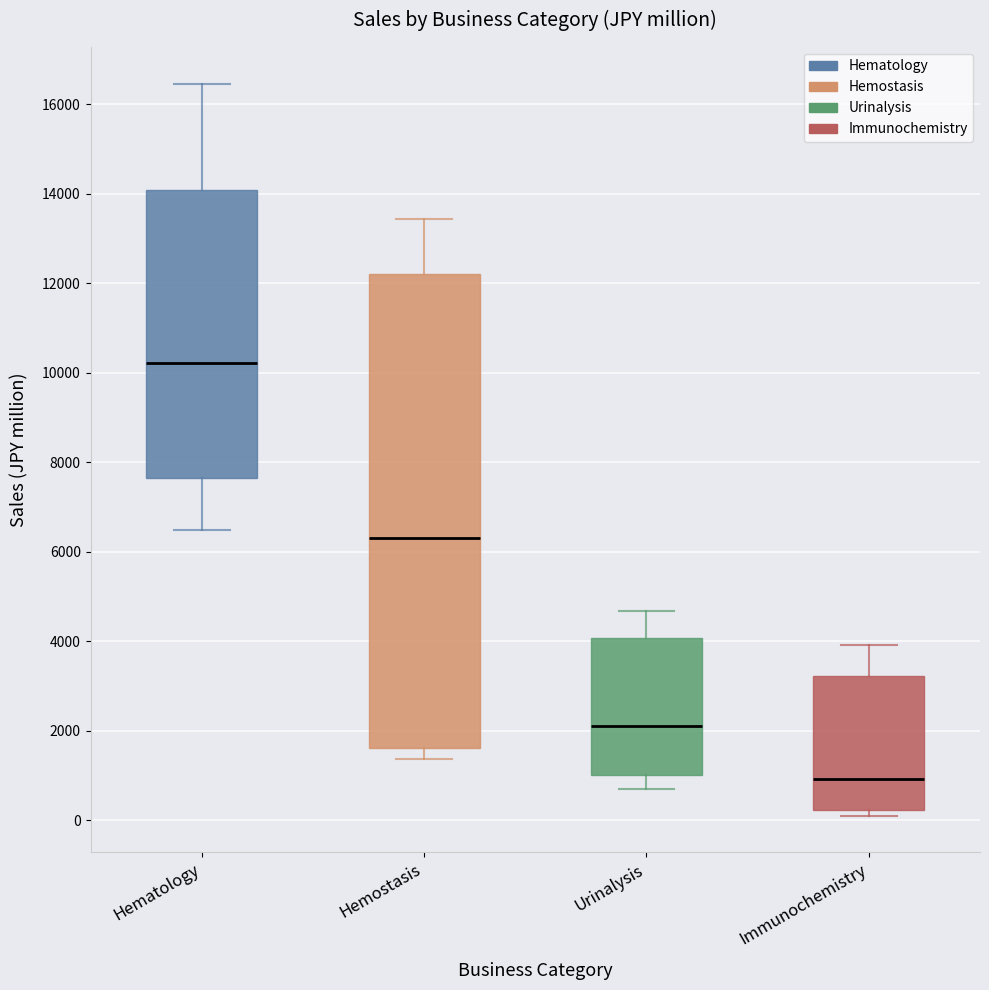

Which box has the lowest median line?

Immunochemistry